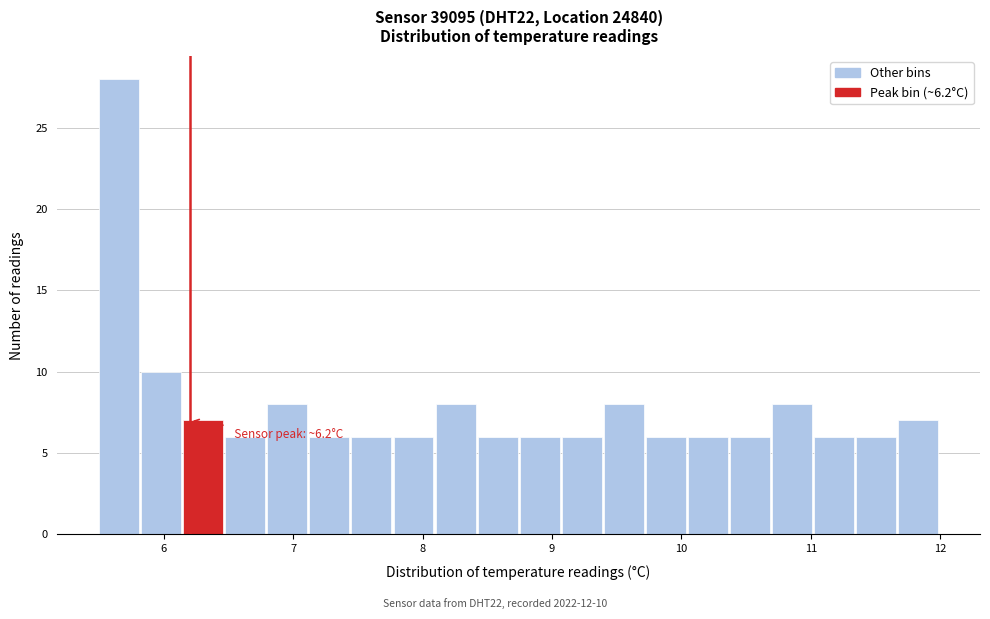

Around what value on the x-axis is the tallest bar? Give the approximate position of its centre, as read against the axis.

5.7